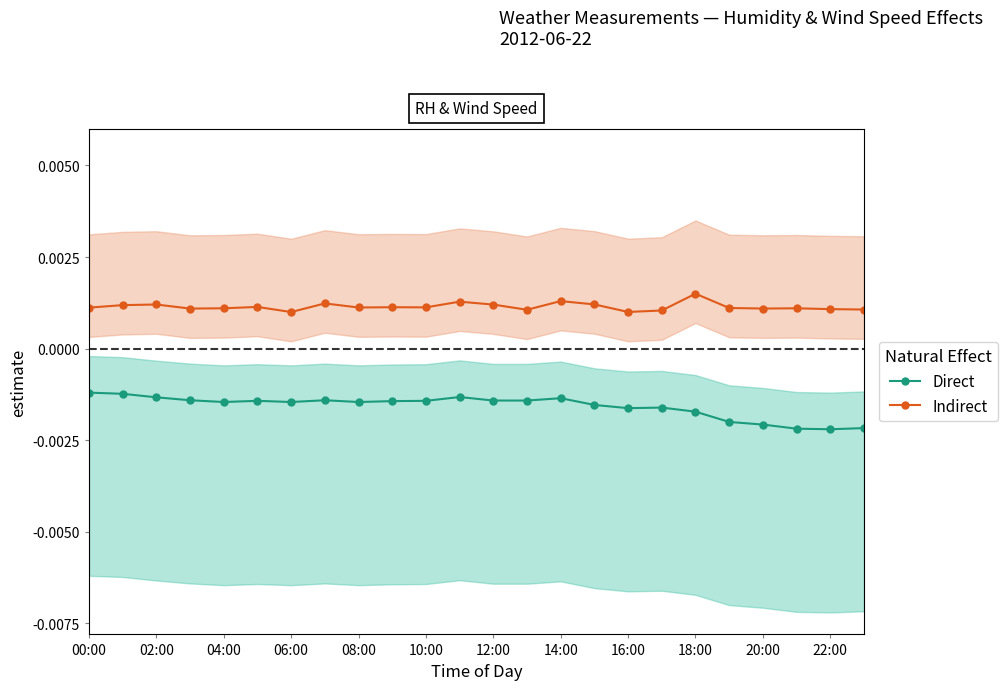

Rank the series by their maximum value, from lowest to highest.

Direct, Indirect